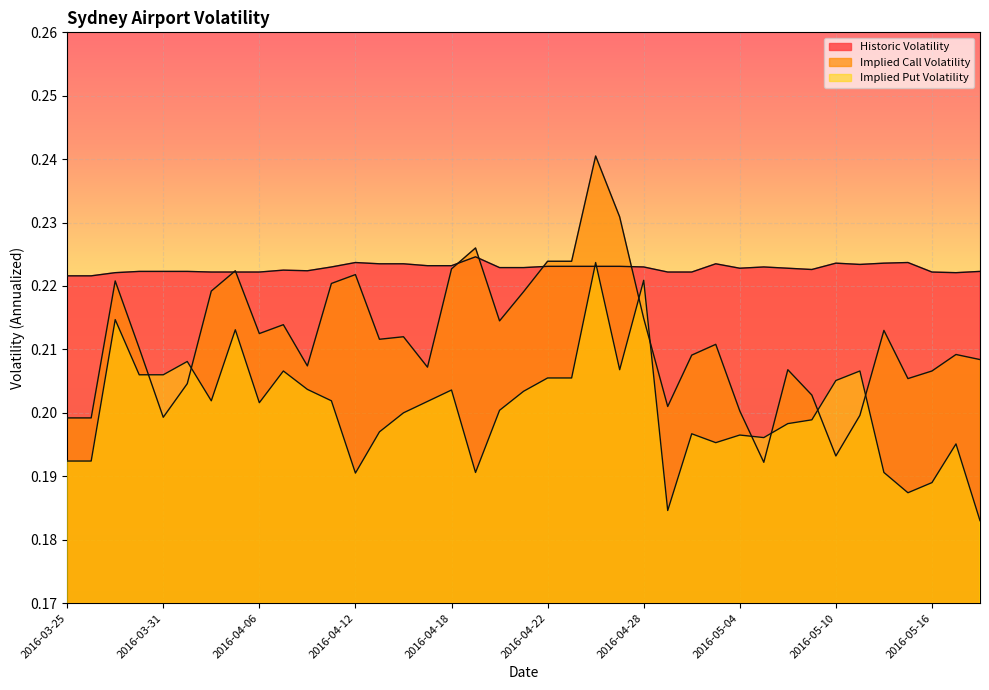

Rank the categories by Historic Volatility value from lowest to highest.

2016-03-25, 2016-03-28, 2016-03-29, 2016-05-17, 2016-04-04, 2016-04-05, 2016-04-06, 2016-04-29, 2016-05-02, 2016-05-16, 2016-03-30, 2016-03-31, 2016-04-01, 2016-05-18, 2016-04-08, 2016-04-07, 2016-05-09, 2016-05-04, 2016-05-06, 2016-04-20, 2016-04-21, 2016-04-11, 2016-04-28, 2016-05-05, 2016-04-22, 2016-04-25, 2016-04-26, 2016-04-27, 2016-04-15, 2016-04-18, 2016-05-11, 2016-04-13, 2016-04-14, 2016-05-03, 2016-05-10, 2016-05-12, 2016-04-12, 2016-05-13, 2016-04-19